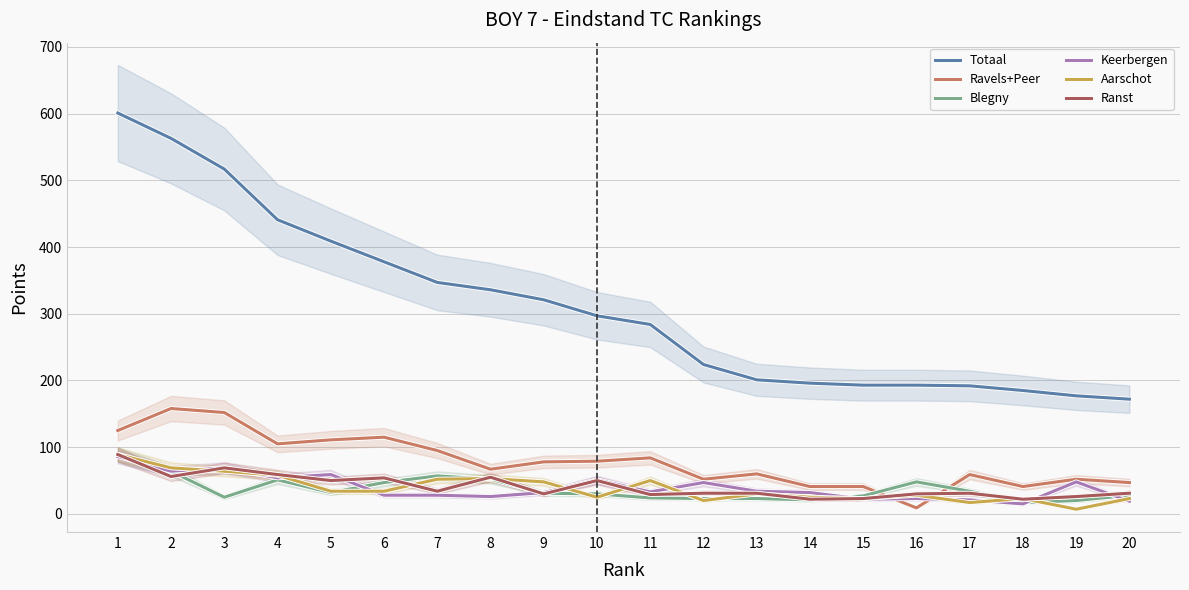

What is the average value of the Totaal series?

311